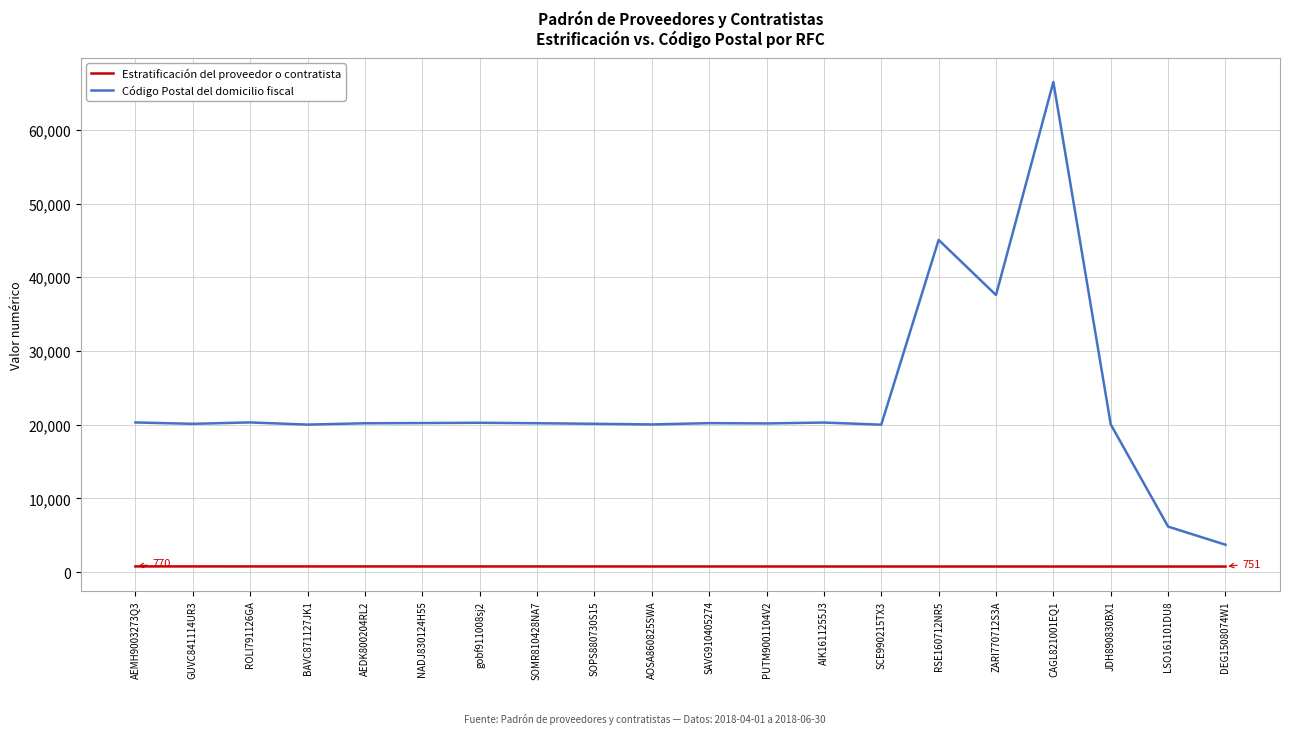

What is the greatest value displayed?

66490